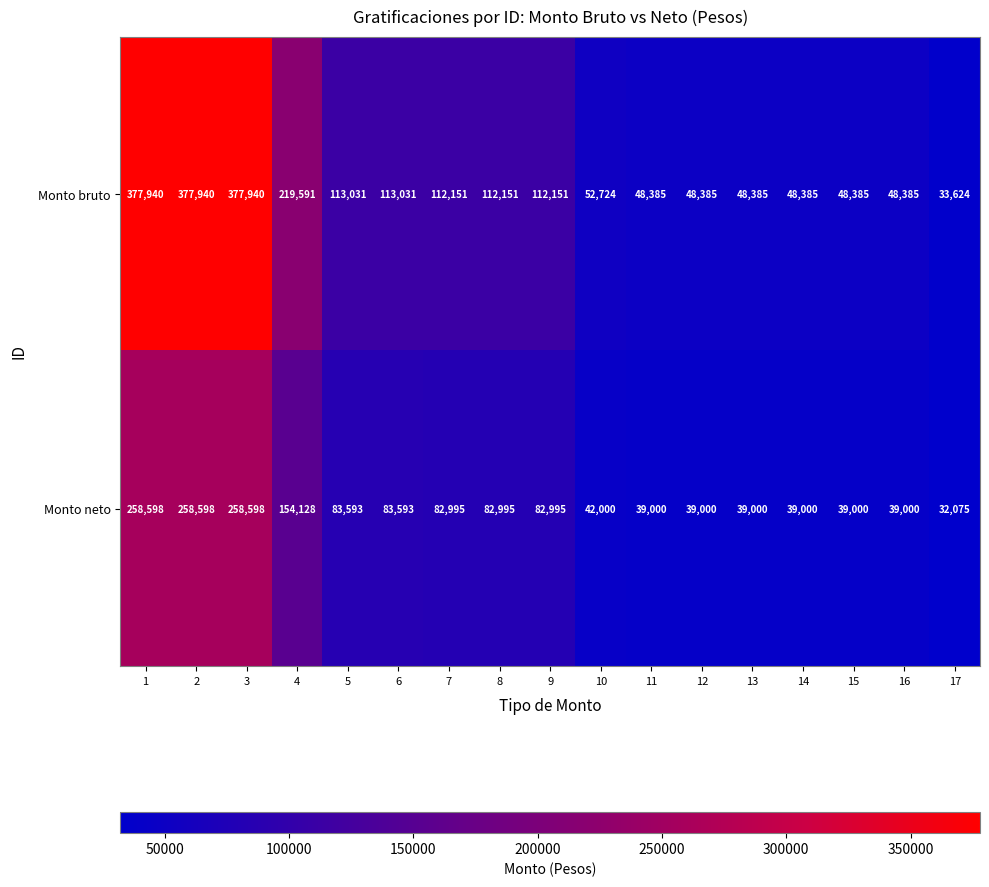

Is it true that Monto neto equals 16510 at 14?

False